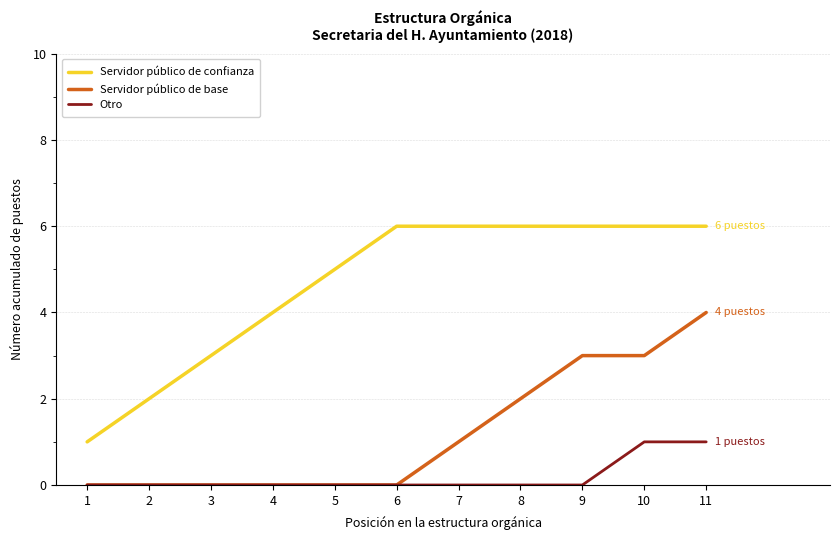

Rank the series by their maximum value, from highest to lowest.

Servidor público de confianza, Servidor público de base, Otro